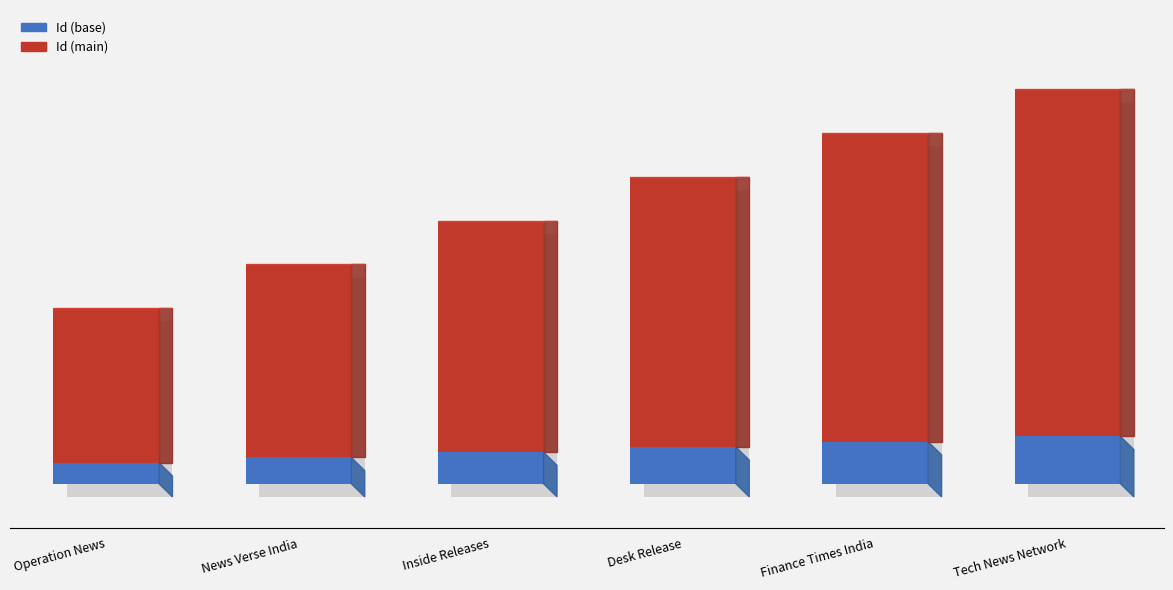

Where does the Id (main) series first go above 6?

Desk Release